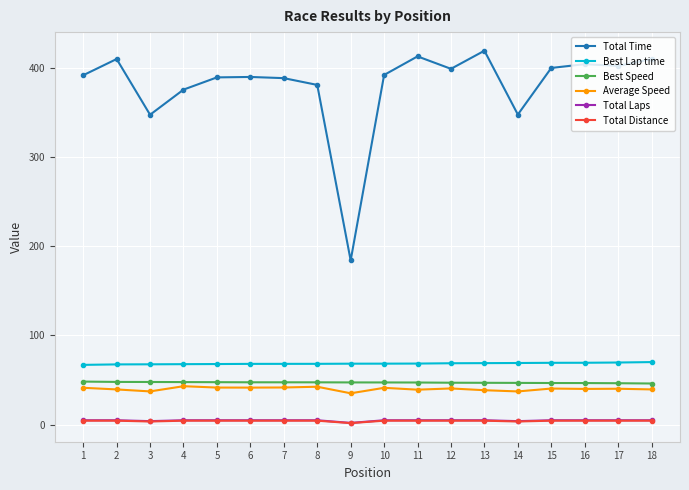

What value does the Total Distance series have at 2?

4.5